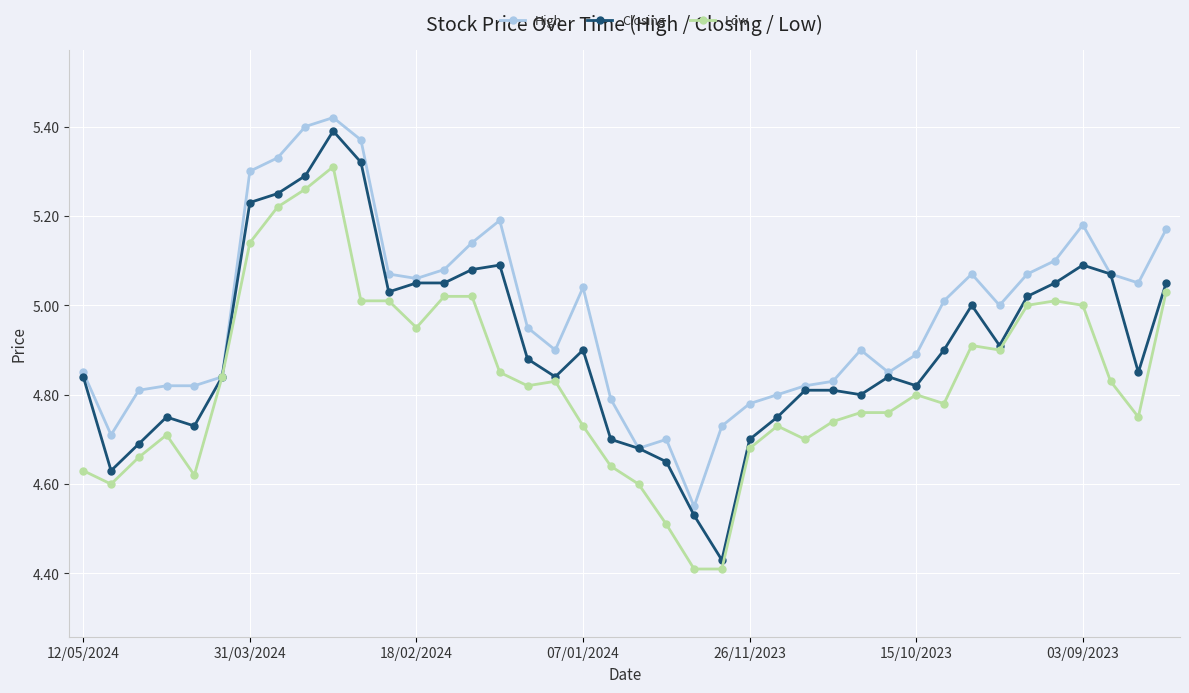

What are all the series names shown in the legend?

High, Closing, Low